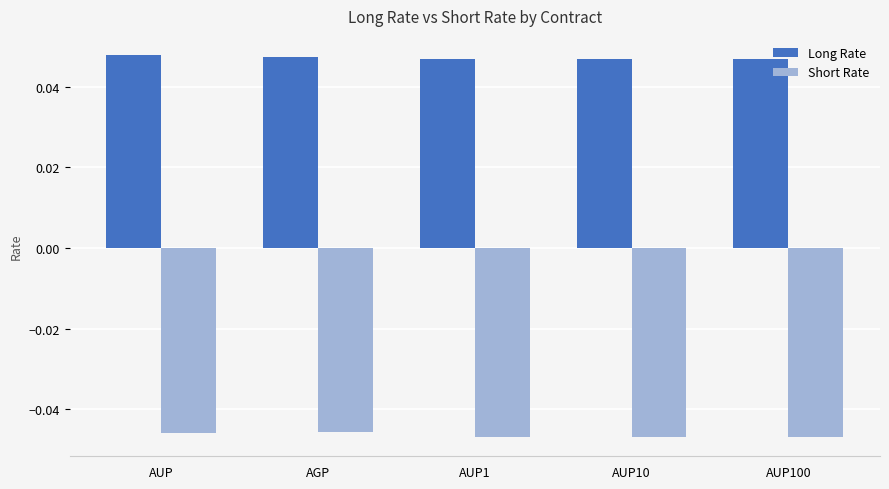

How many Long Rate values are between 0 and 1?

5